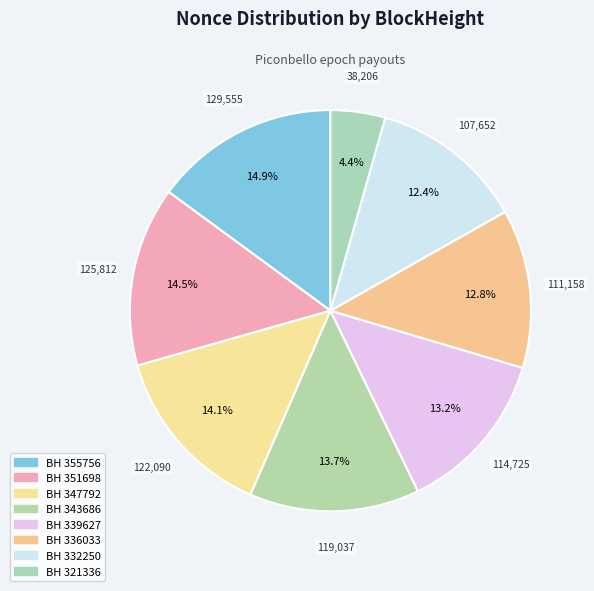

Count the number of slices in the pie.

8